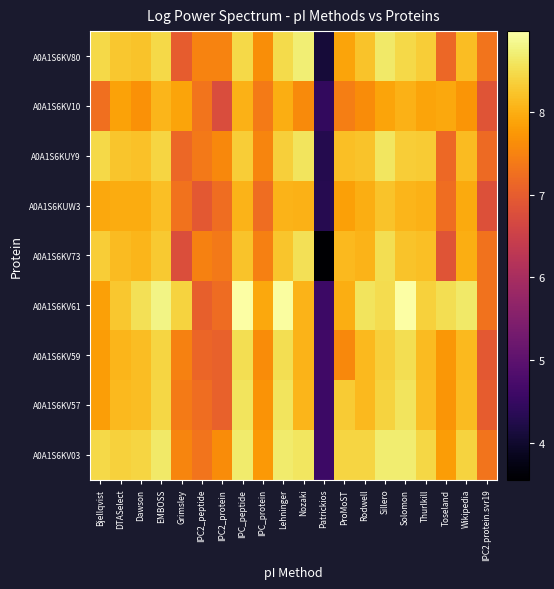

Between Wikipedia and Grimsley, which is larger?

Wikipedia